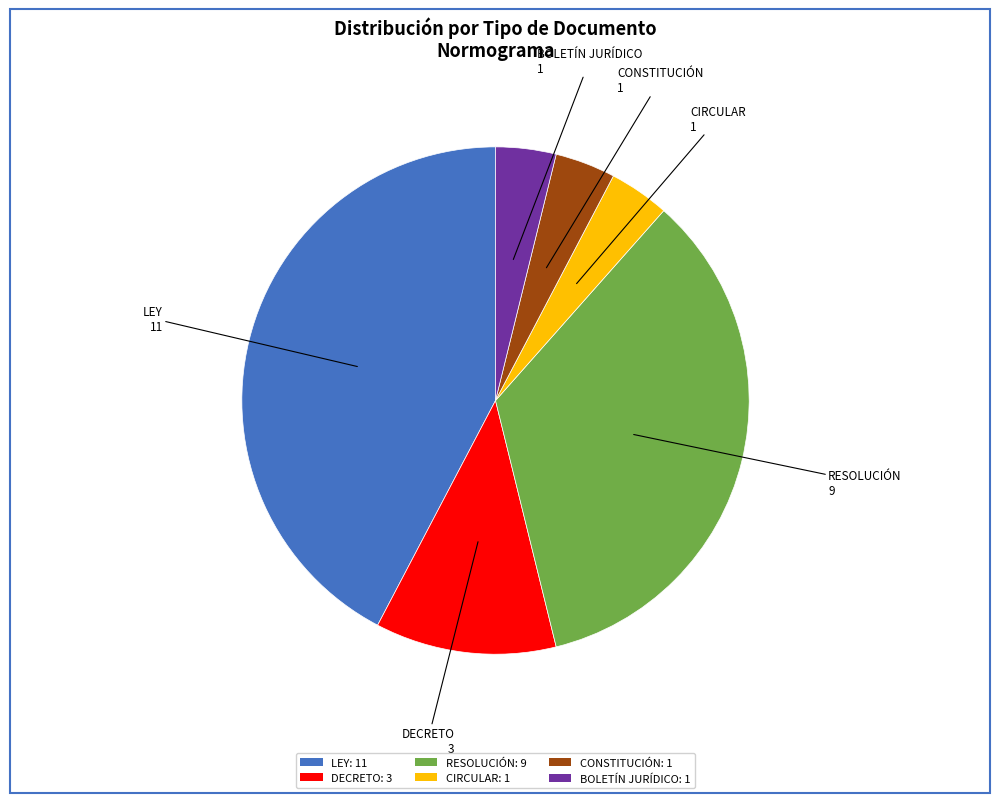

What is the ratio of the value at LEY: 11 to the value at BOLETÍN JURÍDICO: 1?

11.0